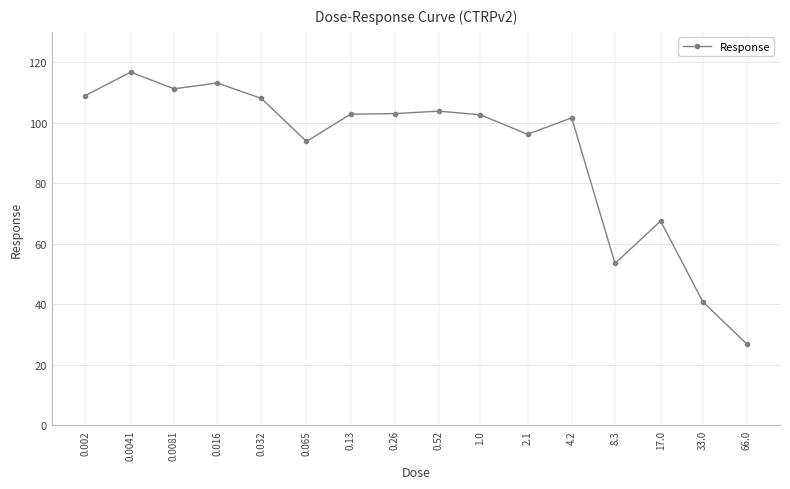

What is the maximum value shown in the chart?

116.7